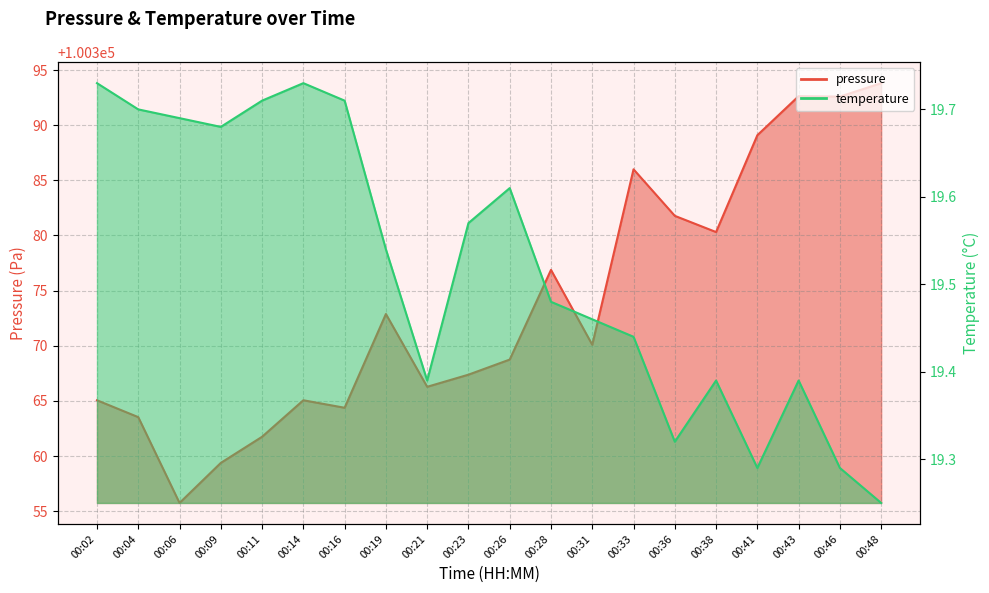

Where is the first local minimum for temperature?

00:09